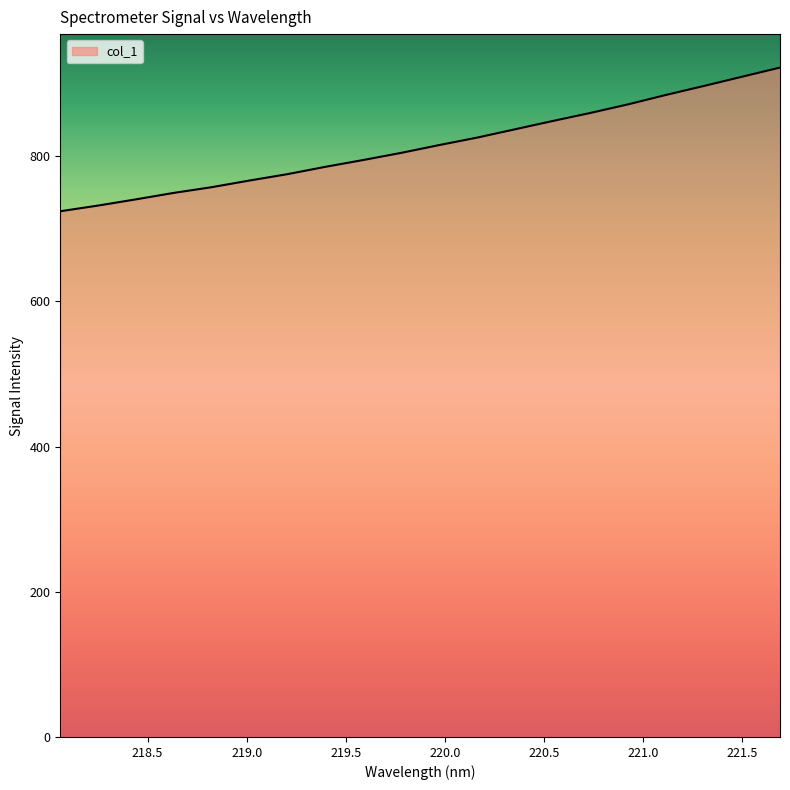

Does the chart have visible grid lines?

No